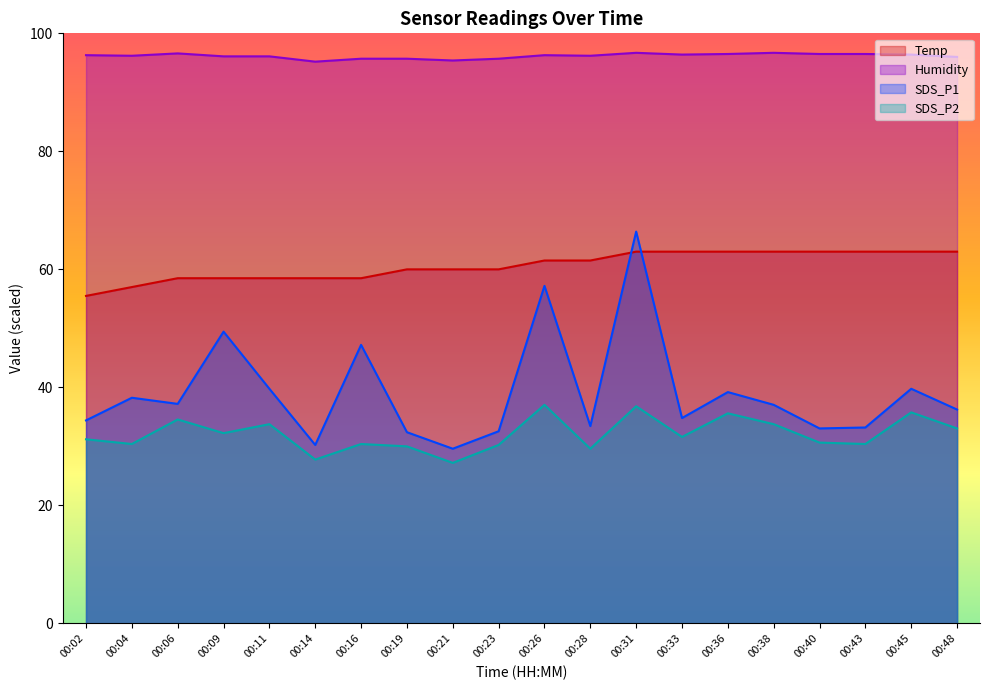

Is it true that Temp equals 21.2 at 00:04?

False